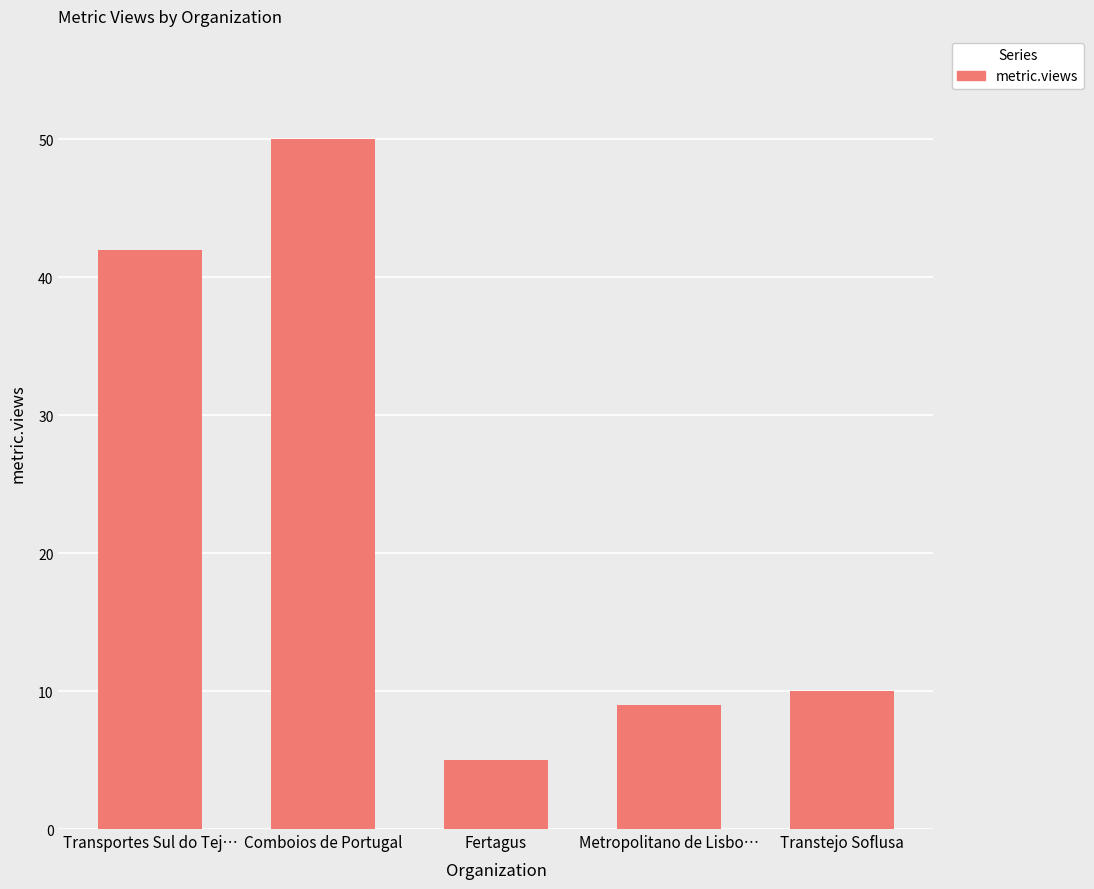

What is the ratio of the value at Comboios de Portugal to the value at Fertagus?

10.0